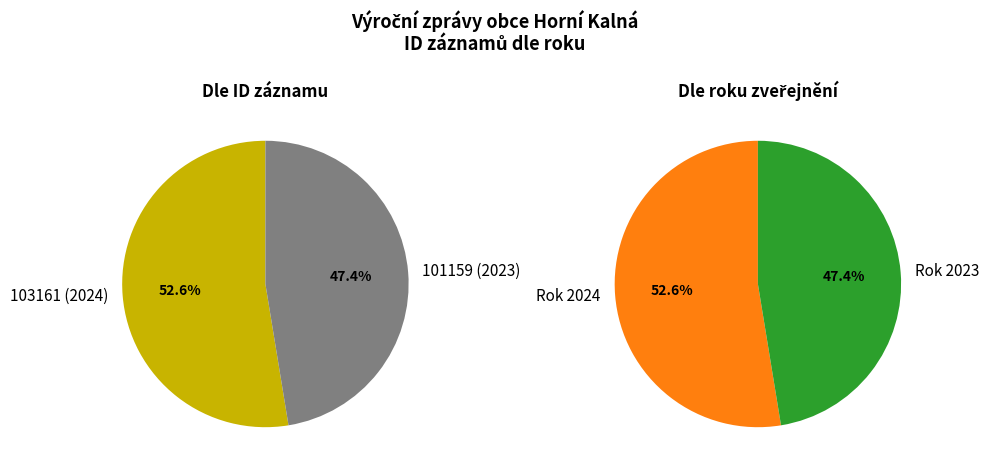

How many slices are in this pie chart?

2